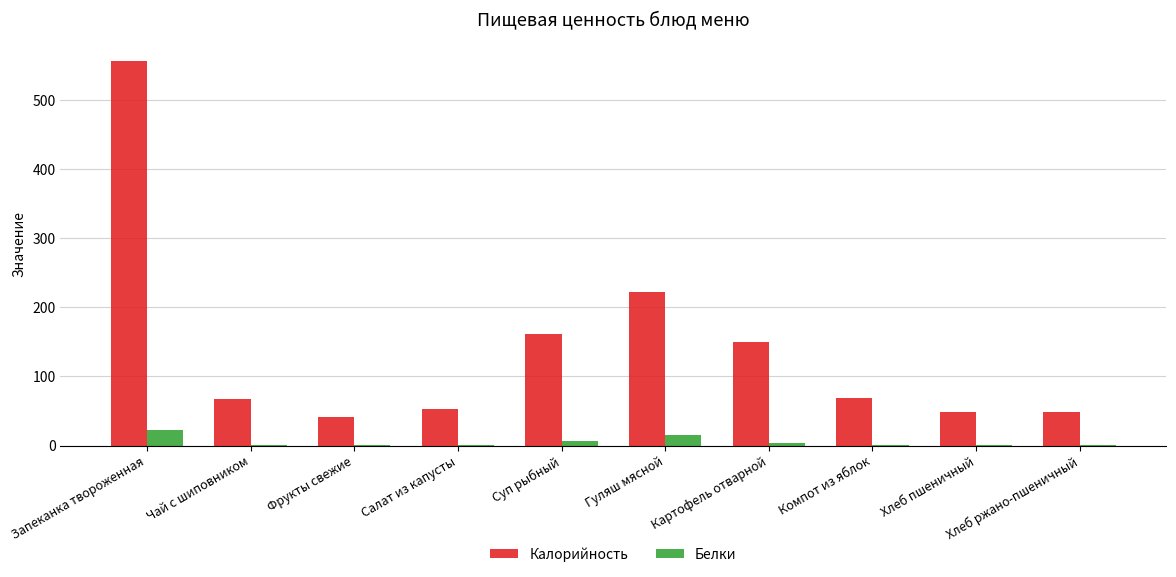

Count the number of categories in the chart.

10